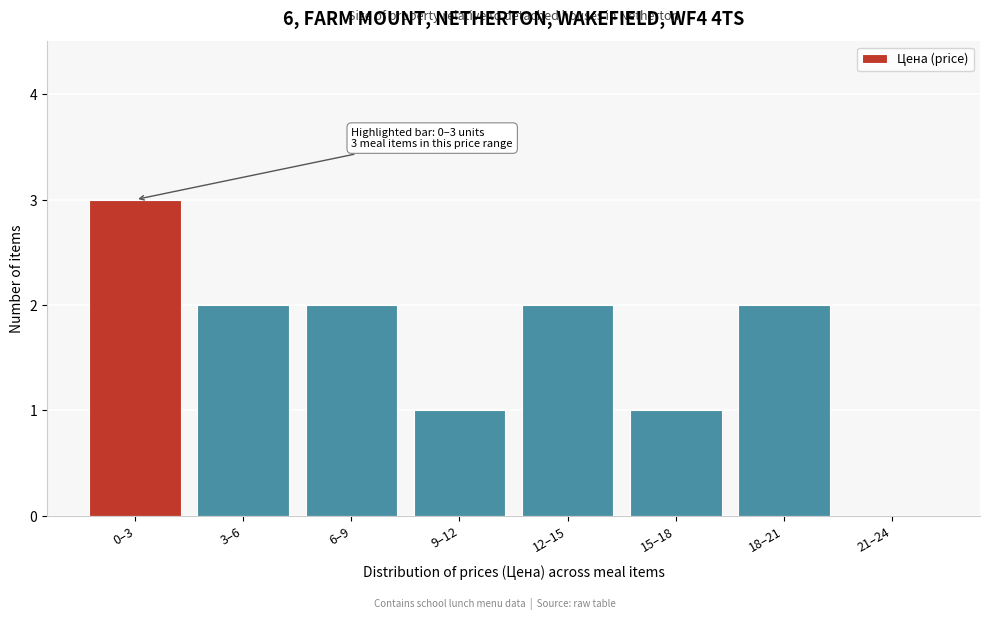

Reading left to right, what are all the values shown in this chart?

0–3=3	3–6=2	6–9=2	9–12=1	12–15=2	15–18=1	18–21=2	21–24=0